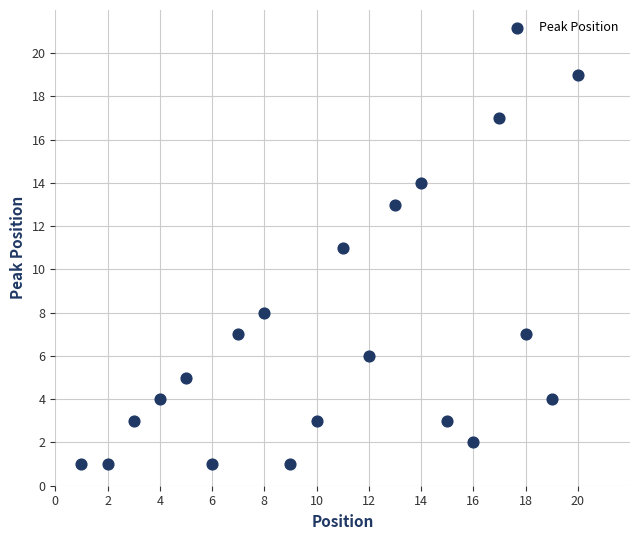

What is the range of Y values (max minus min)?

18